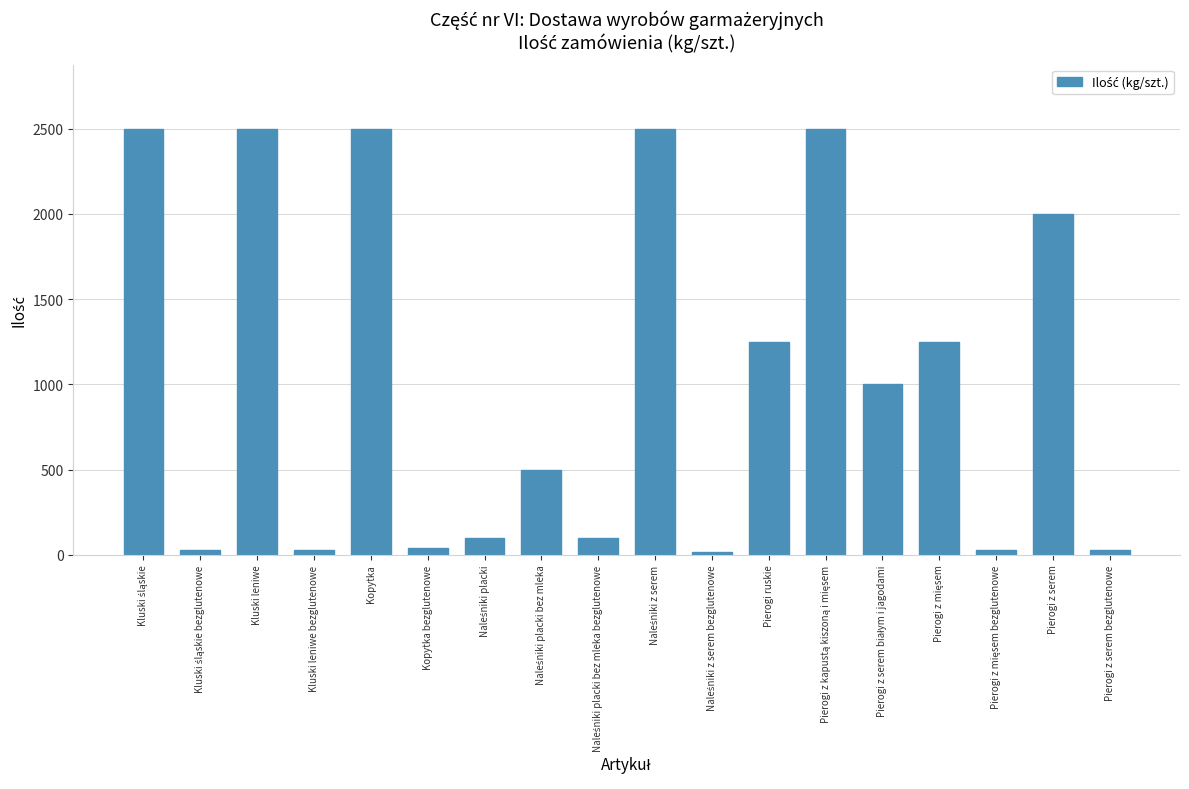

What is the maximum value shown in the chart?

2500